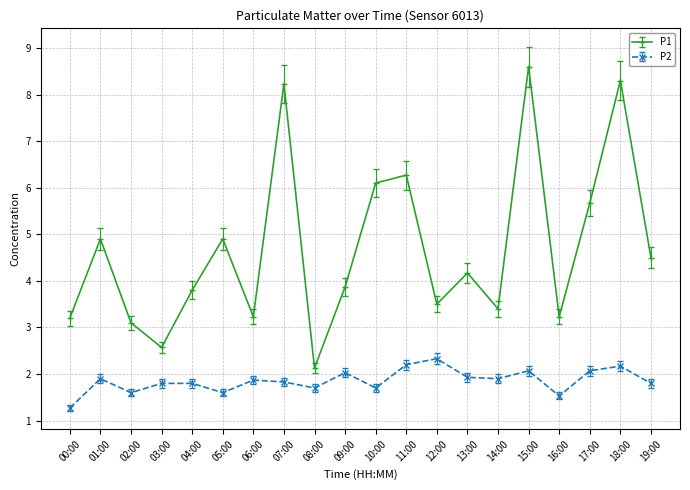

Which series has the widest spread of values?

P1